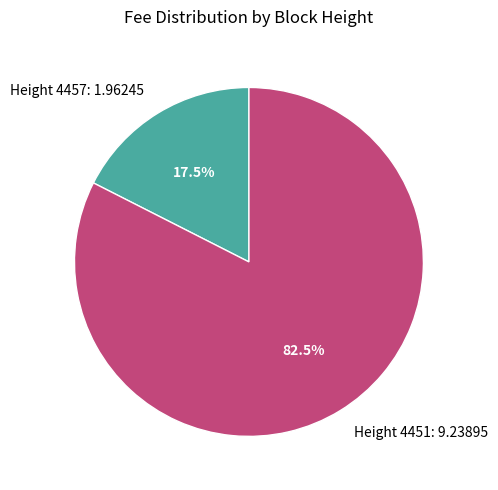

Does Height 4451: 9.23895 account for over 50% of the chart?

Yes